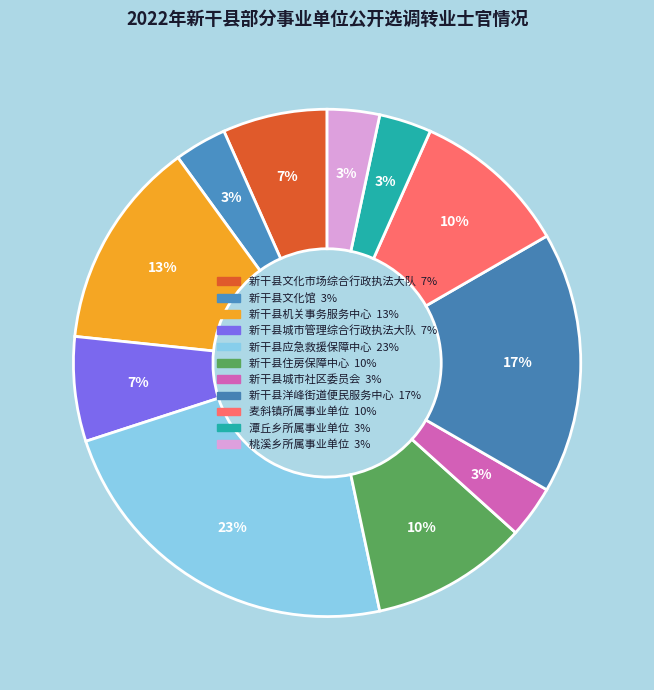

What percentage is the 新干县文化馆 slice, to the nearest percent?

3%